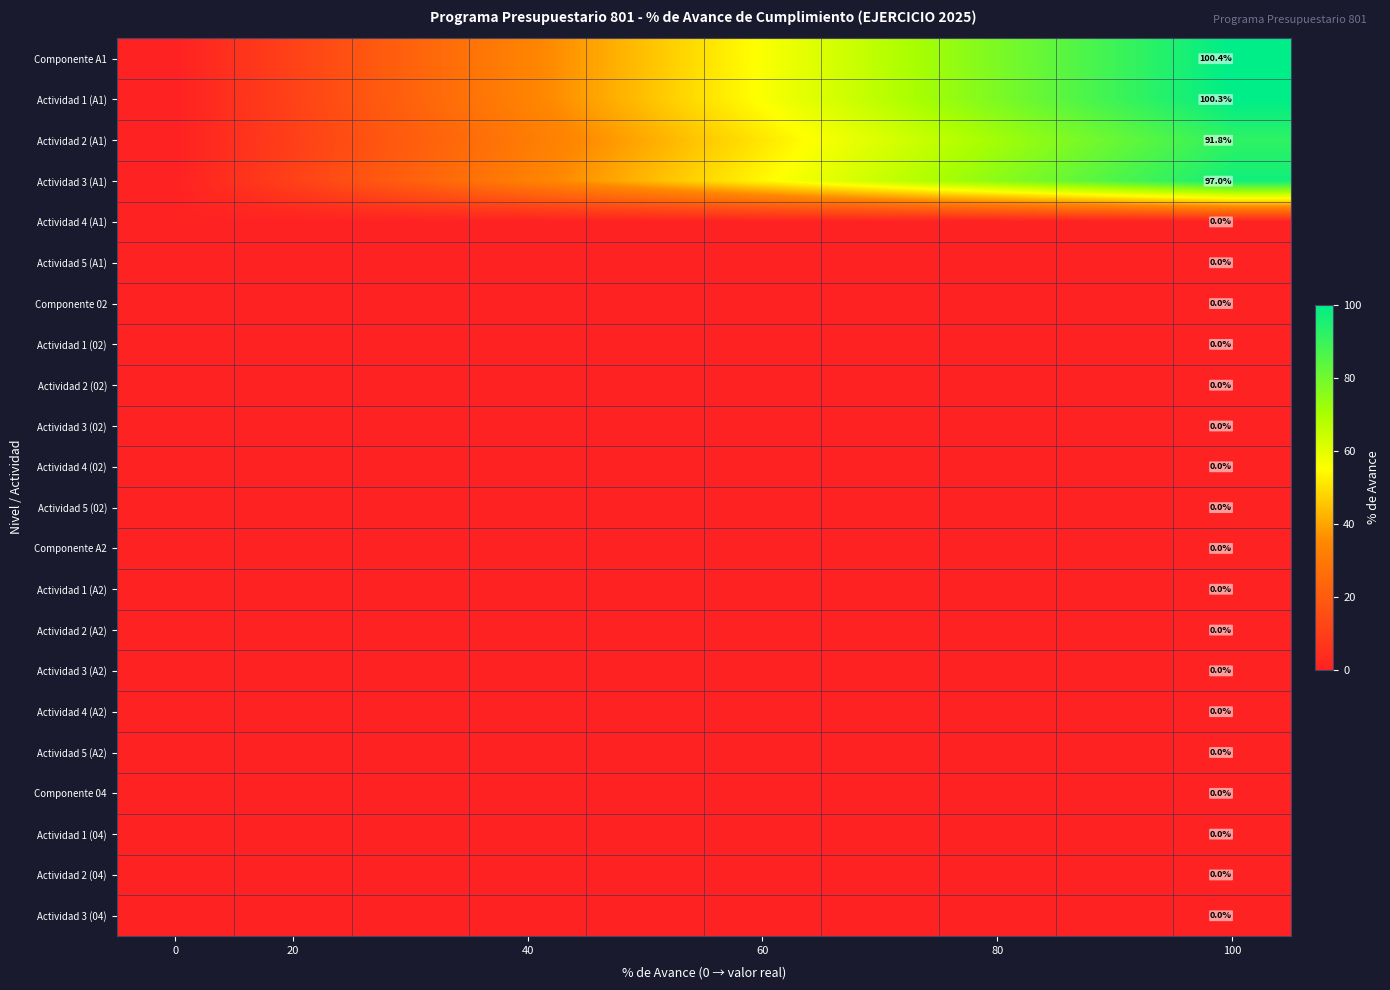

What is the greatest value displayed?

100.4